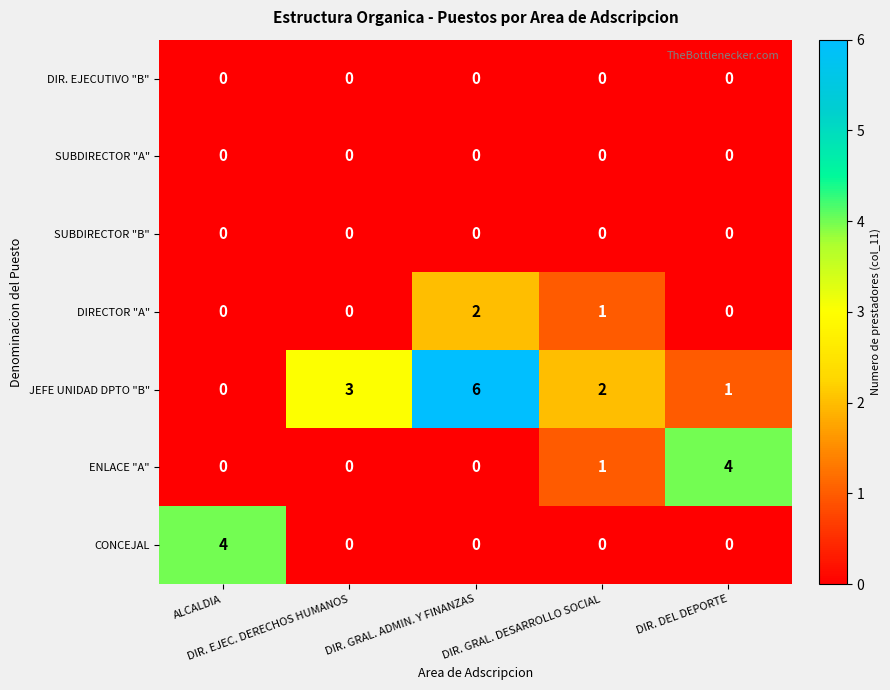

Which label corresponds to the largest value in the chart?

DIR. GRAL. ADMIN. Y FINANZAS